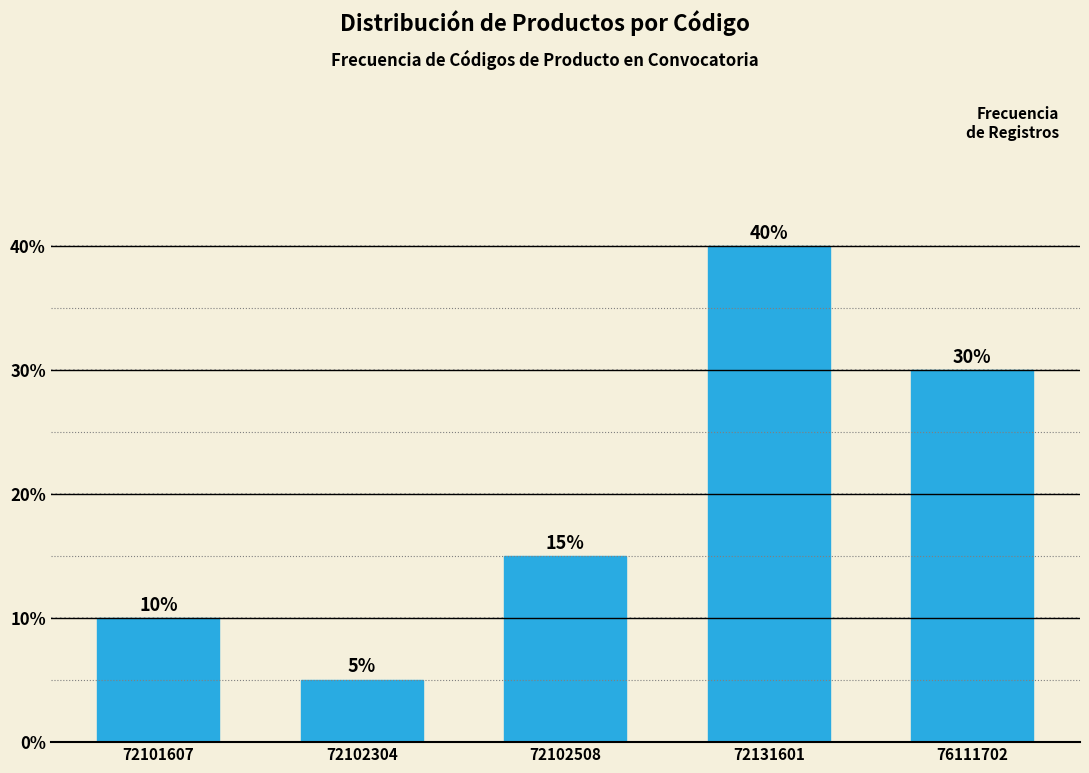

Reading left to right, transcribe all the data shown in this chart.

72101607=10	72102304=5	72102508=15	72131601=40	76111702=30